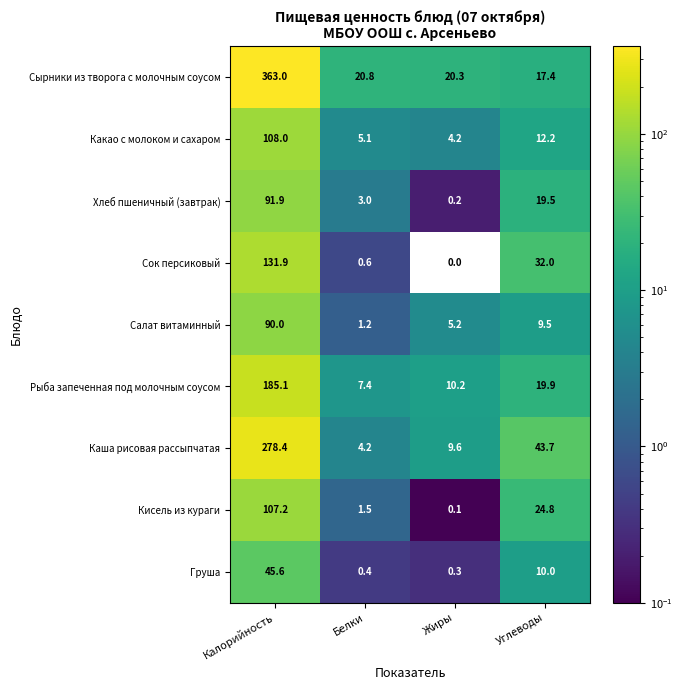

Which series has the largest range (max minus min)?

Сырники из творога с молочным соусом